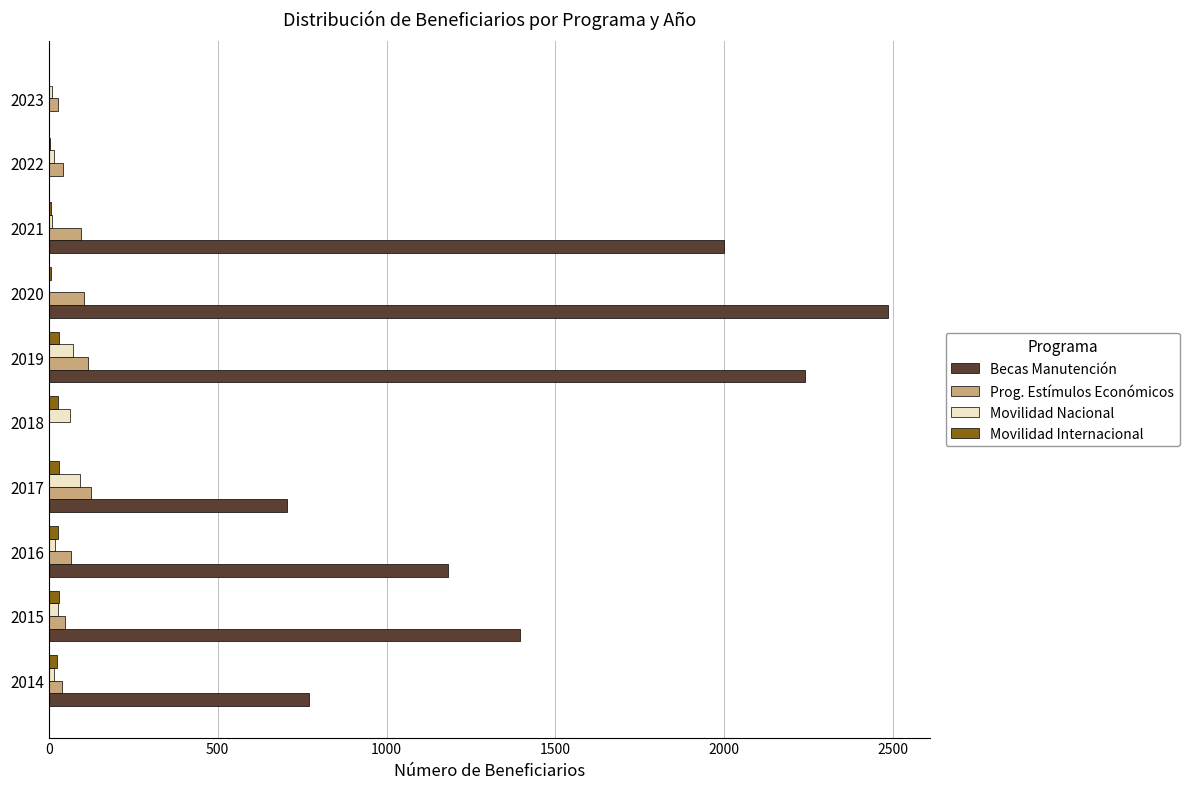

True or false: Becas Manutención has a value of 2000 at 2021.

True